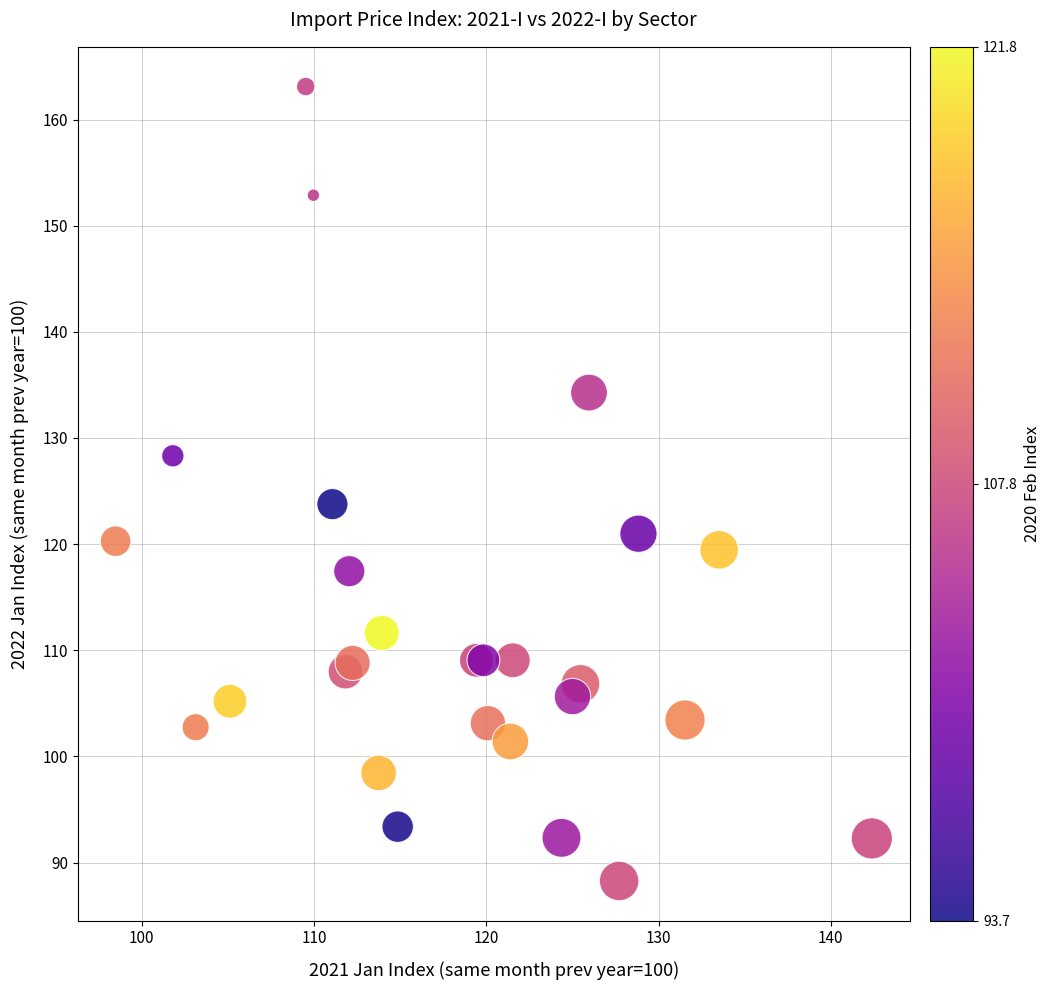

What Y value in the scatter plot is closest to 125?

123.8